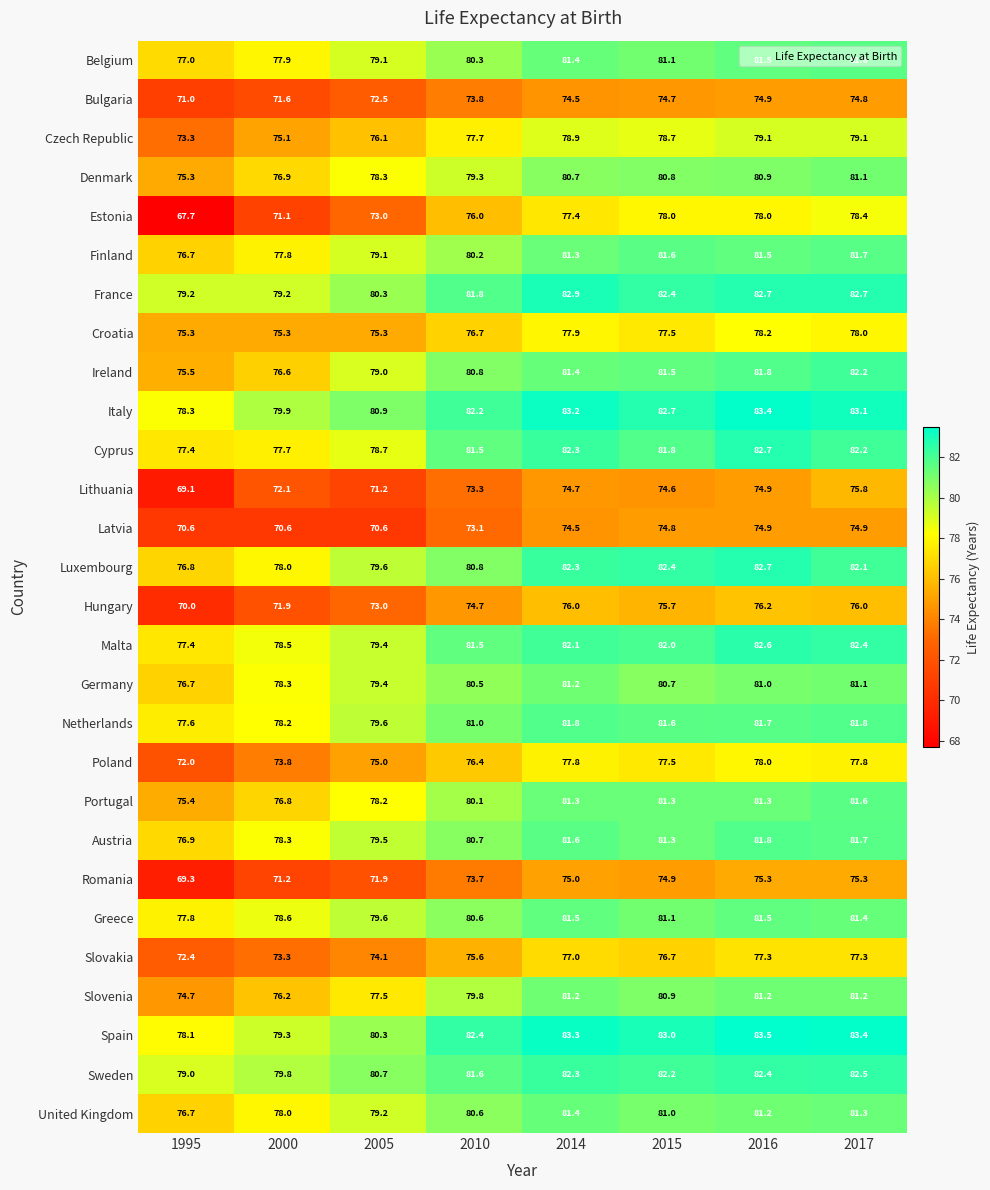

True or false: Denmark has a value of 125.1 at 2017.

False